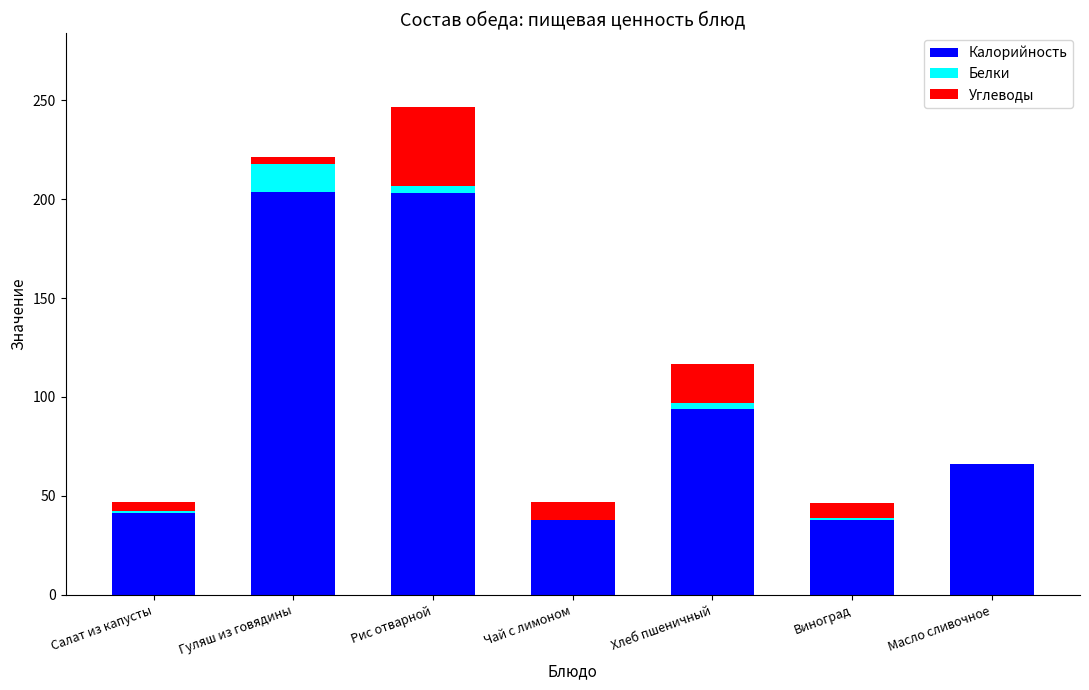

Is it true that Калорийность equals 26.1 at Масло сливочное?

False